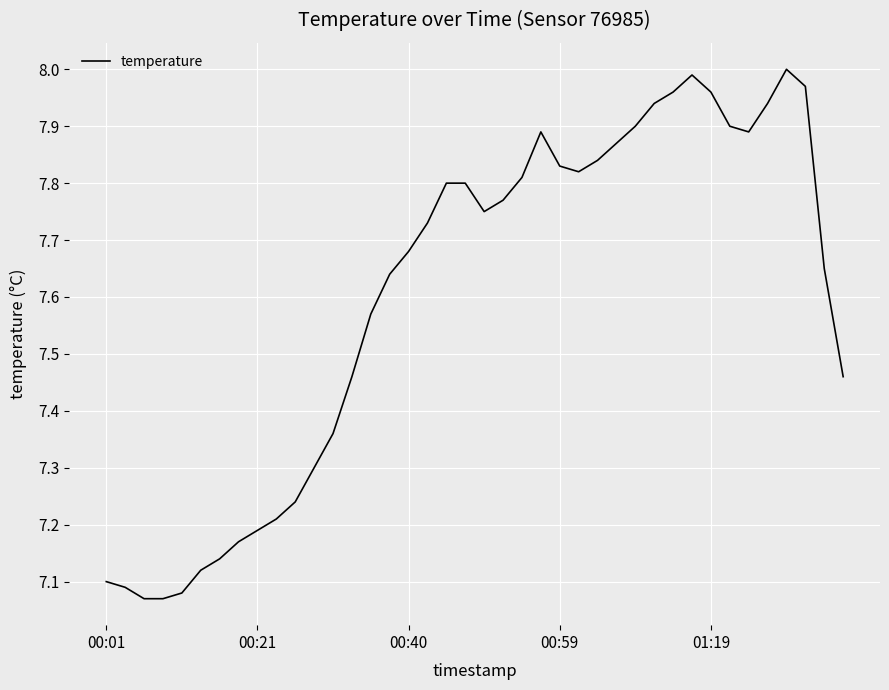

What is the difference between the maximum and minimum values?

0.9